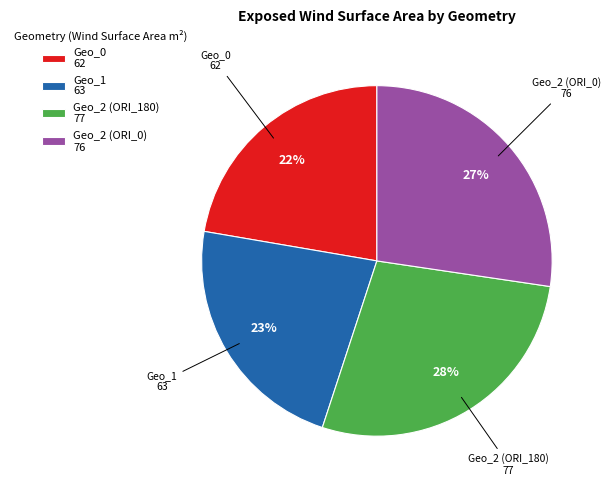

The Geo_0 slice represents 34% of the pie. True or false?

False